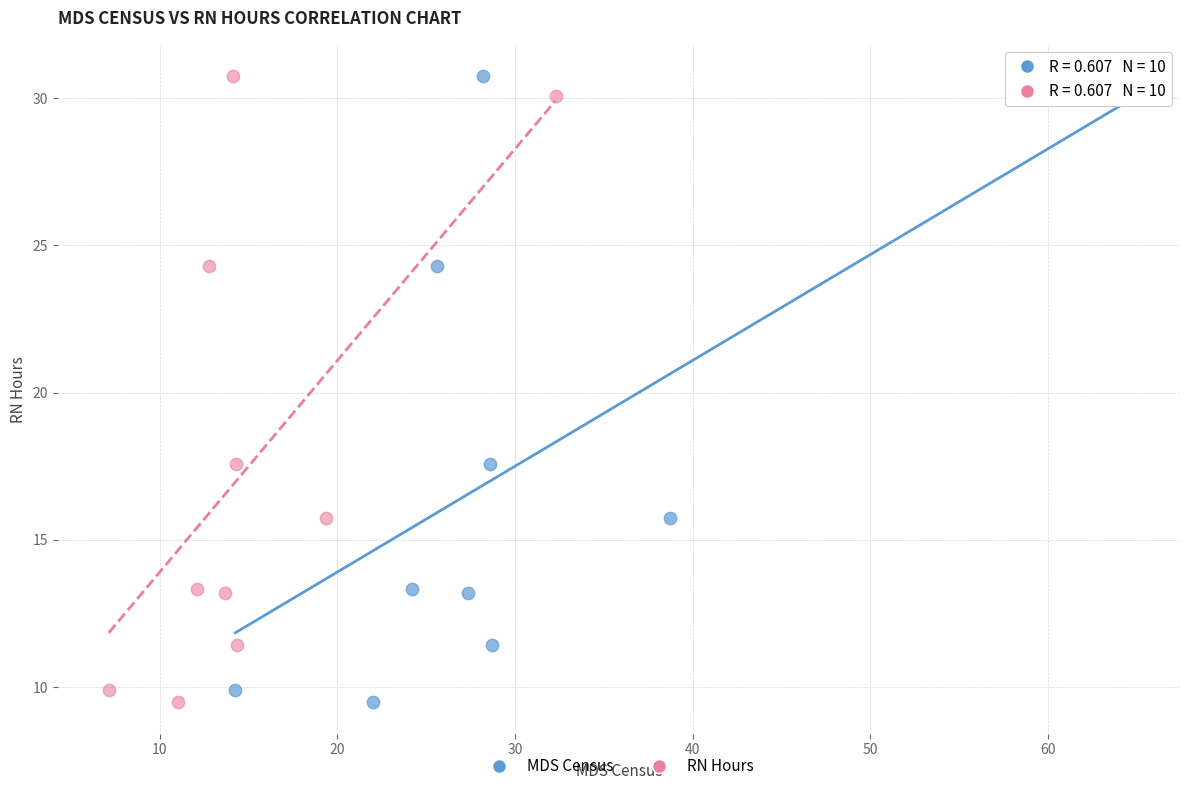

What are all the series names shown in the legend?

MDS Census, RN Hours